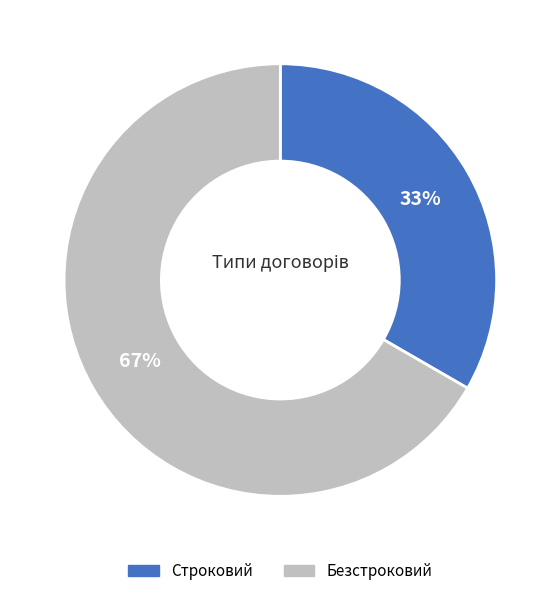

Does Безстроковий represent more than half of the total?

Yes